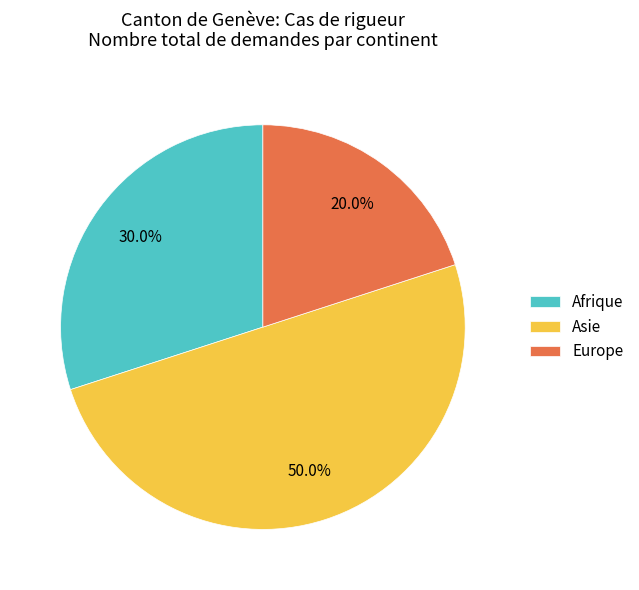

Is it true that Asie is 50% of the pie?

True